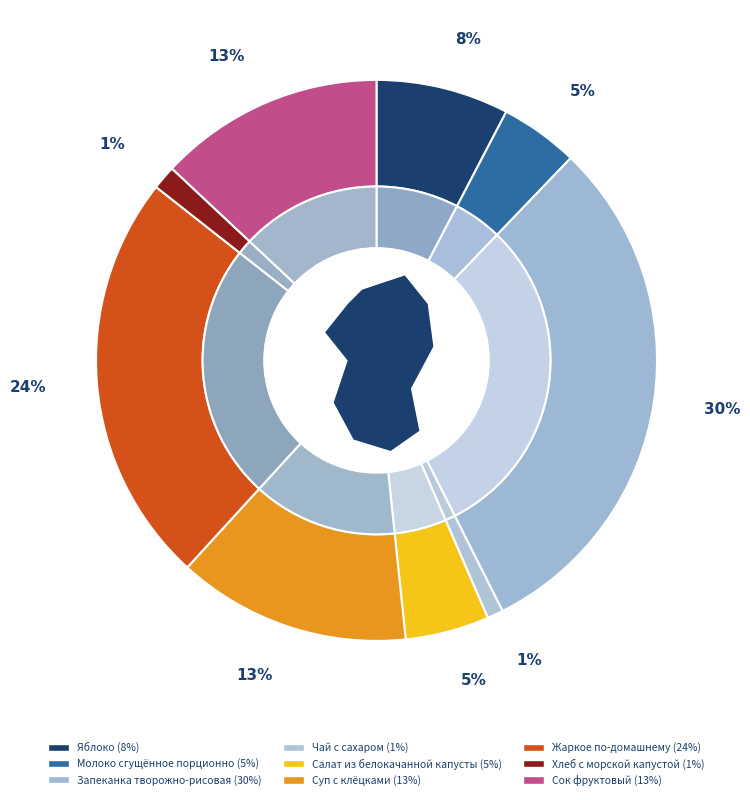

Which category has the smallest portion of the pie?

Чай с сахаром